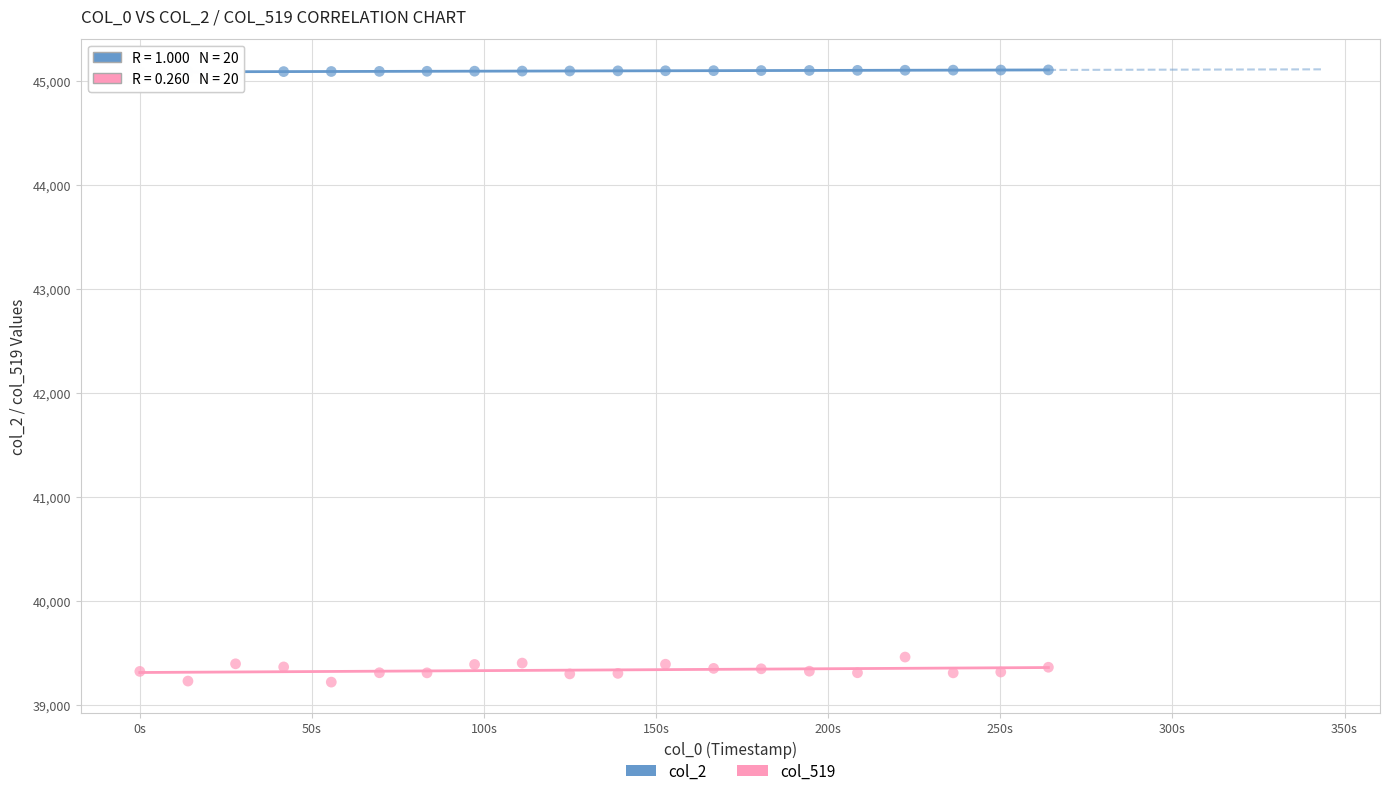

What are all the series names shown in the legend?

col_2, col_519